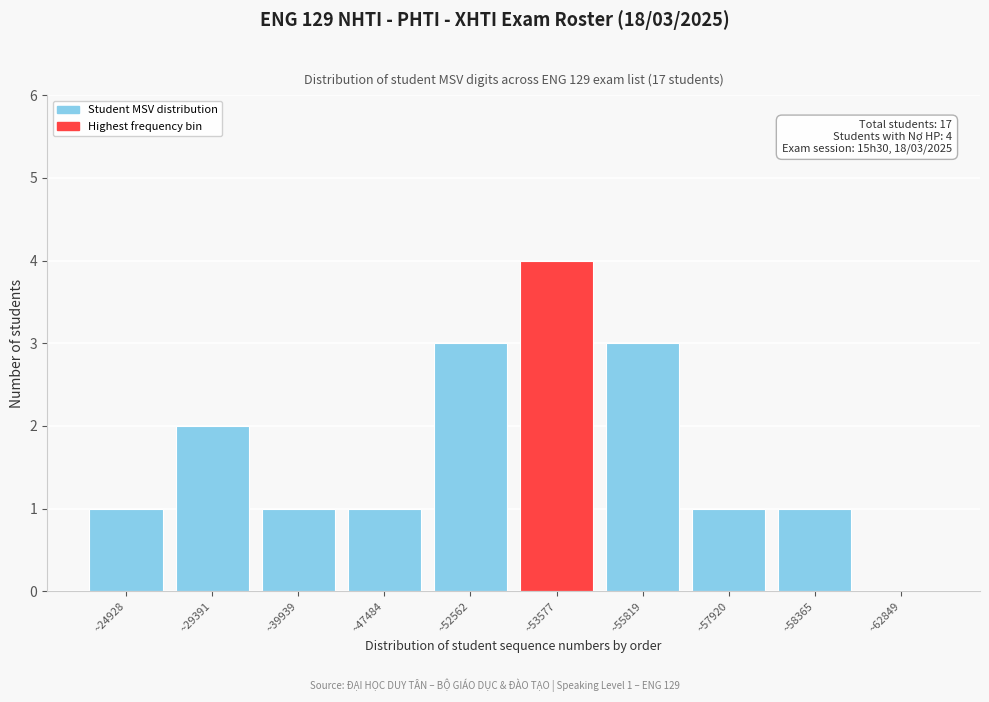

Reading right to left, what are all the values shown in this chart?

~62849=0	~58365=1	~57920=1	~55819=3	~53577=4	~52562=3	~47484=1	~39939=1	~29391=2	~24928=1